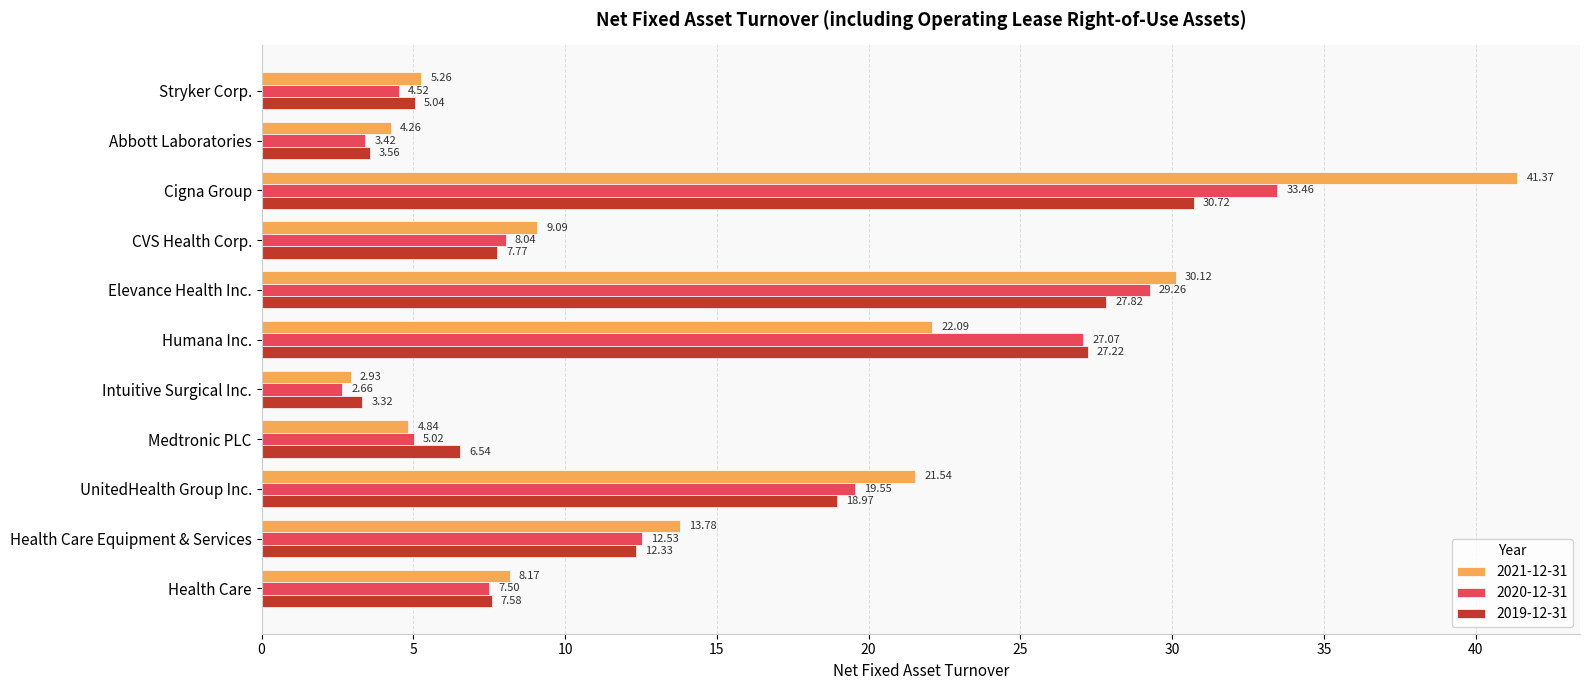

Which category has the lowest value in the 2021-12-31 series?

Intuitive Surgical Inc.